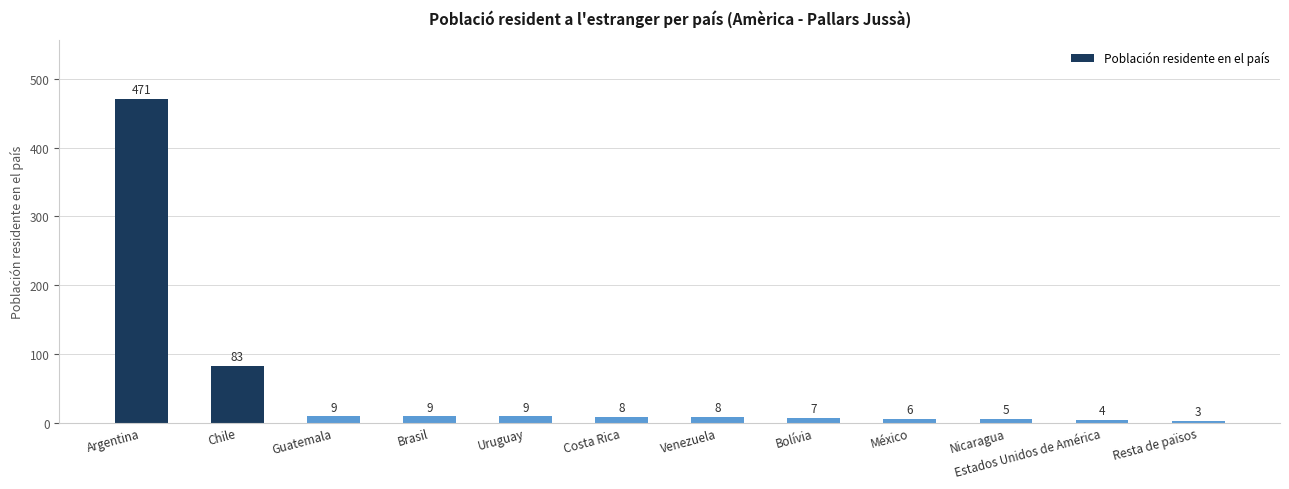

Approximately how many times larger is the value at Argentina compared to Venezuela?

58.9